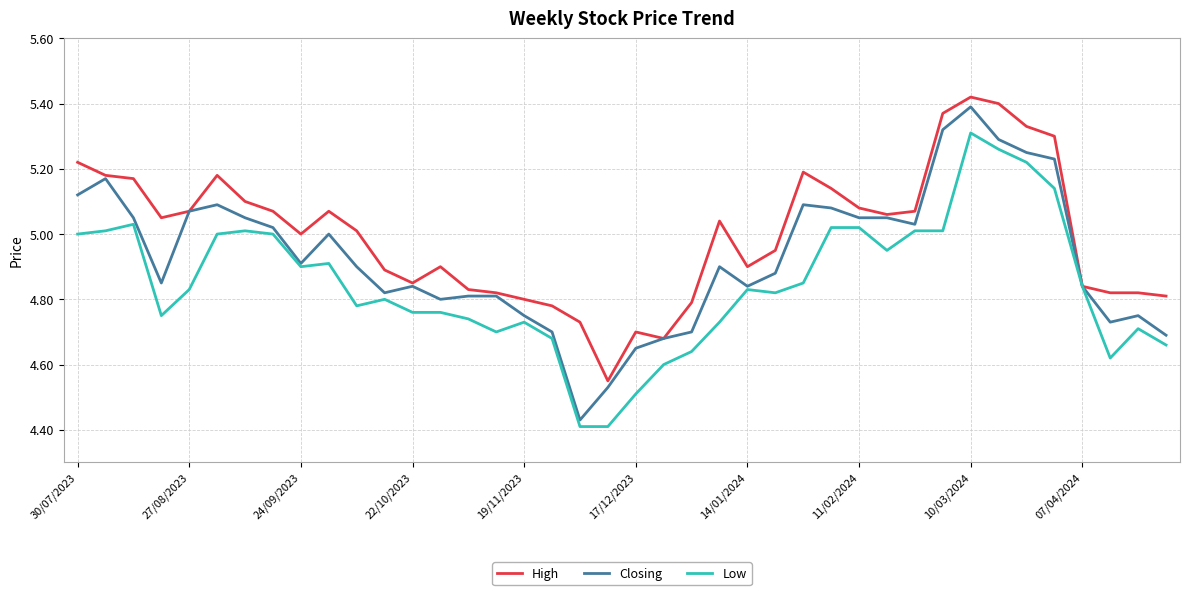

Rank the series by their average value, from highest to lowest.

High, Closing, Low